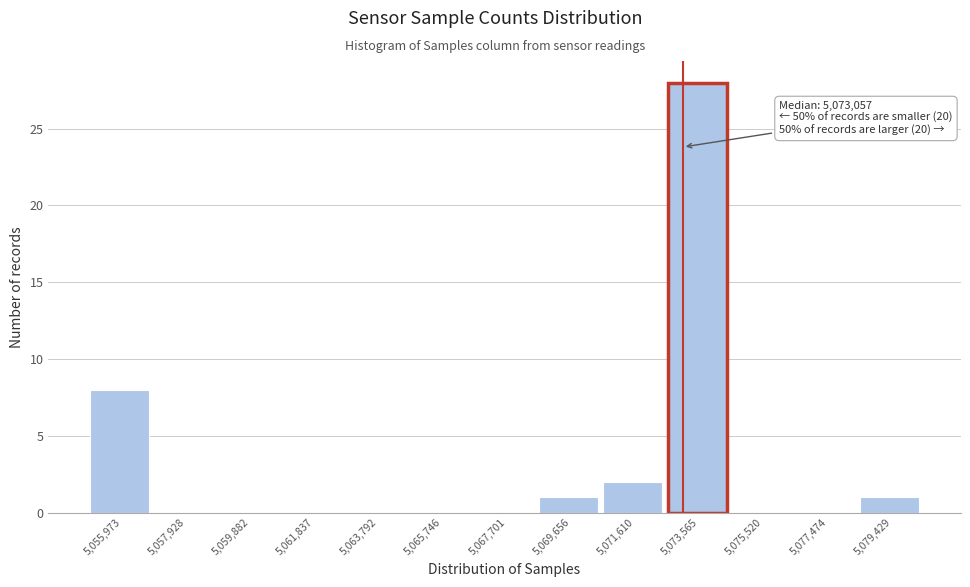

Which range on the x-axis has the tallest bar?

5072600 to 5074600